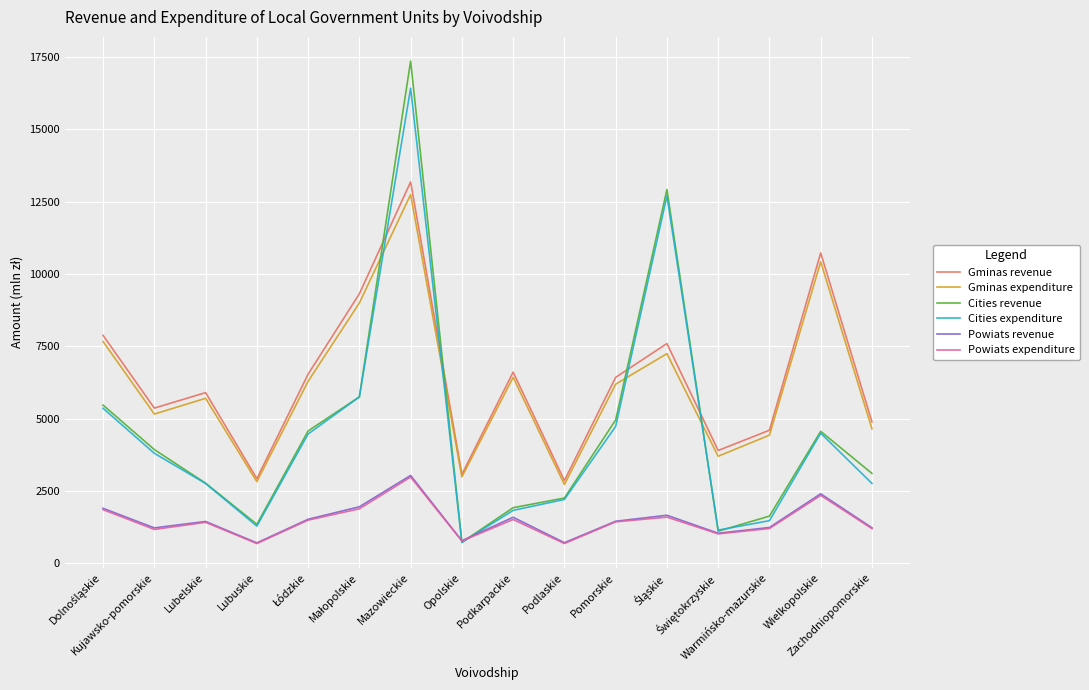

Count the number of categories in the chart.

16